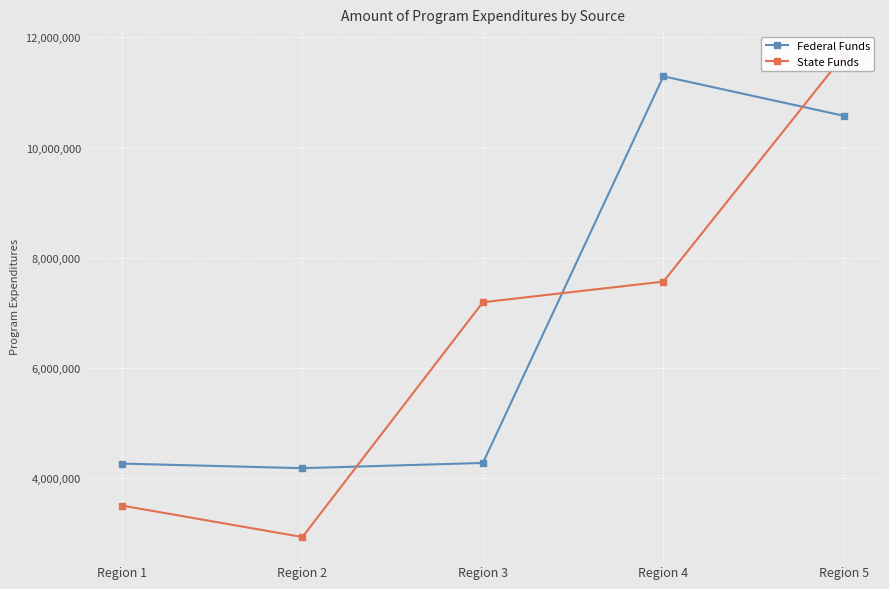

List the labels in order of State Funds value, largest first.

Region 5, Region 4, Region 3, Region 1, Region 2